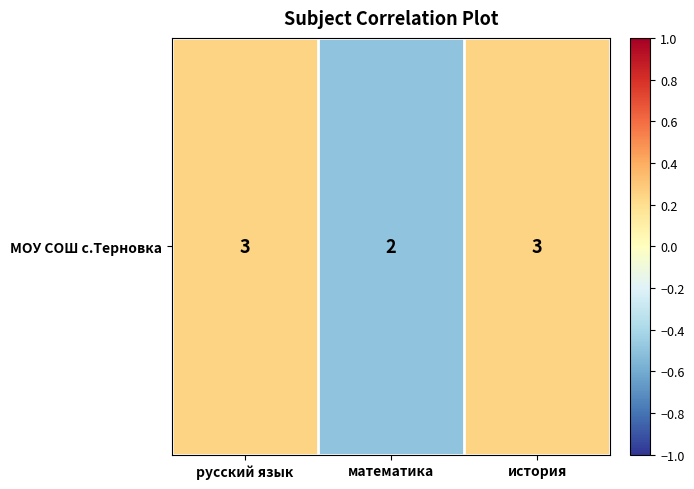

What is the minimum value shown in the chart?

-0.5